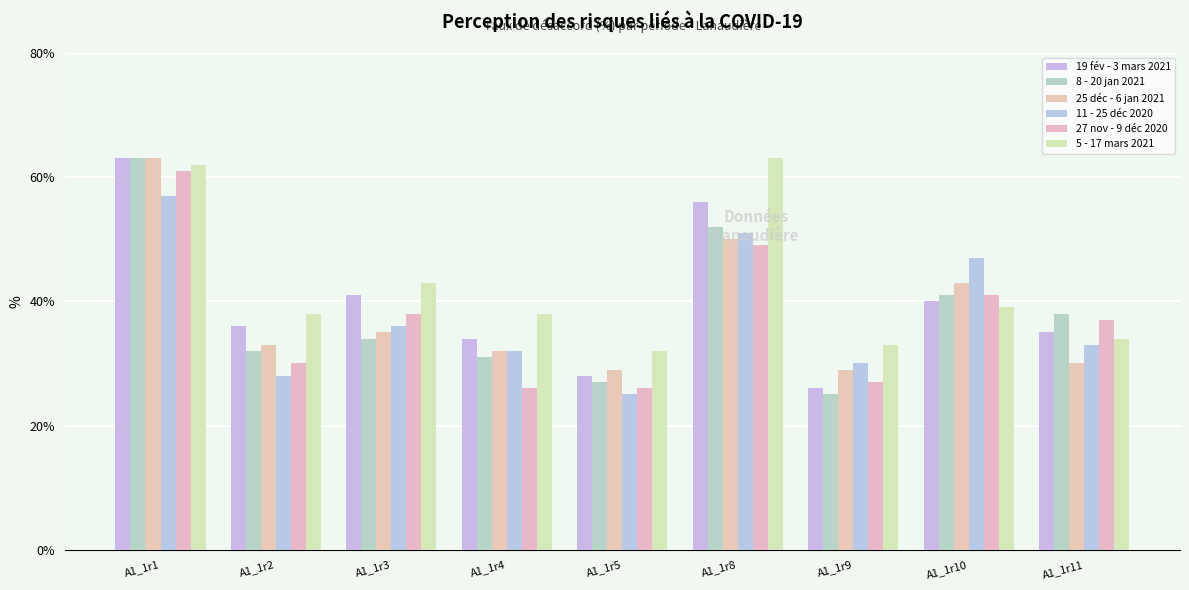

At which category is the sum across all series the highest?

A1_1r1